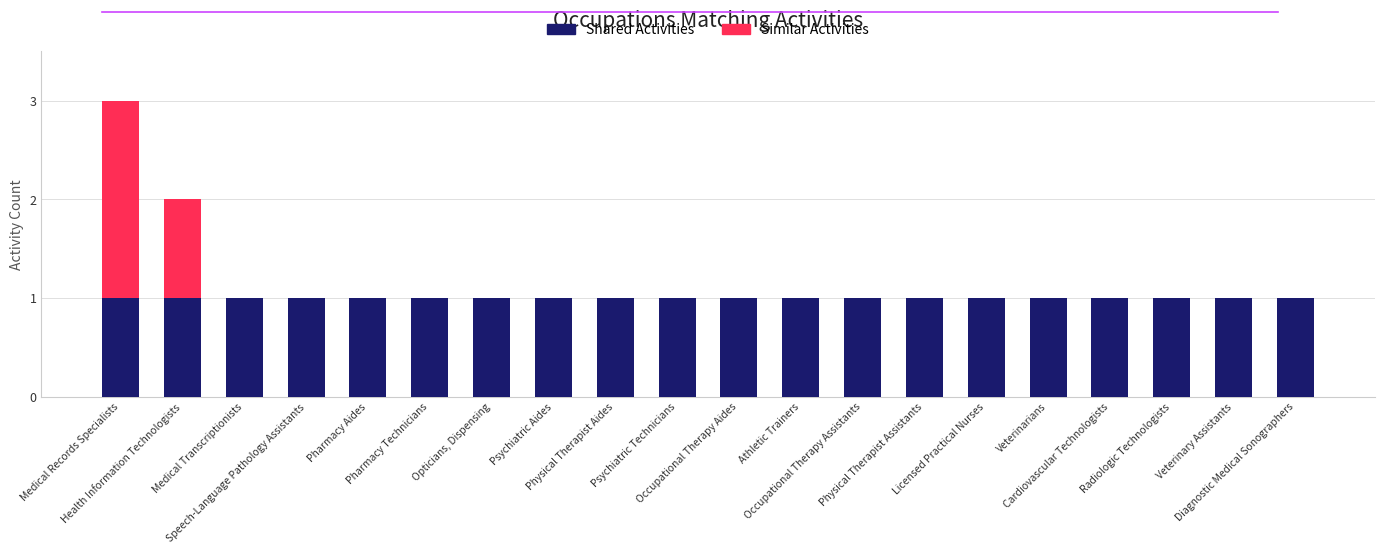

What is the sum of all Shared Activities values?

20